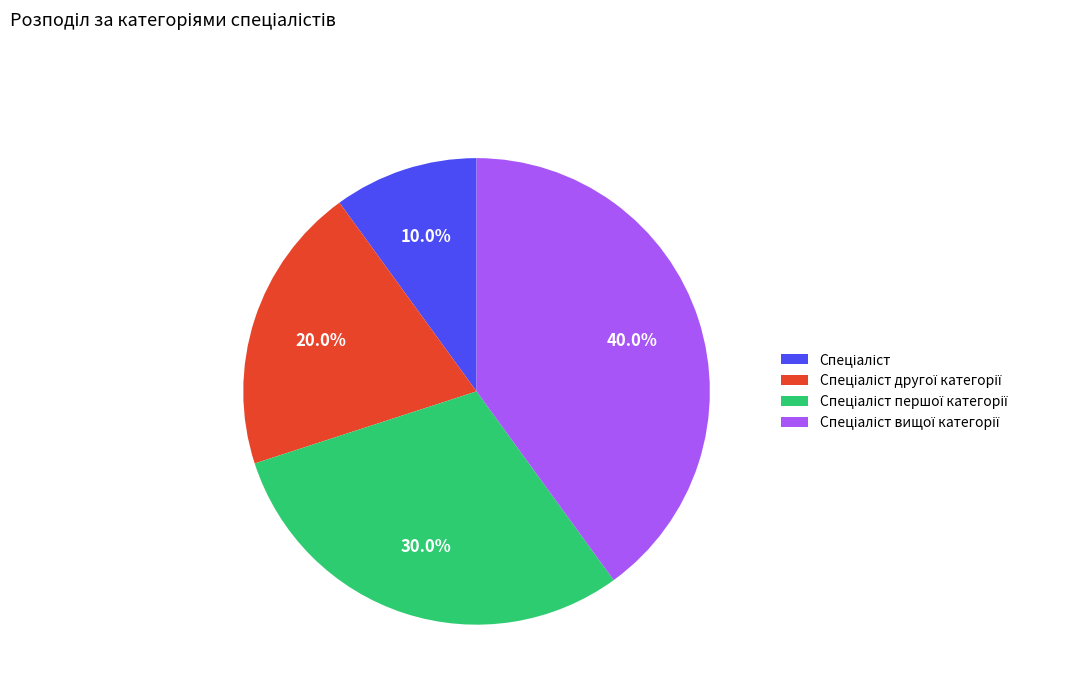

Is there a majority slice in this chart?

No